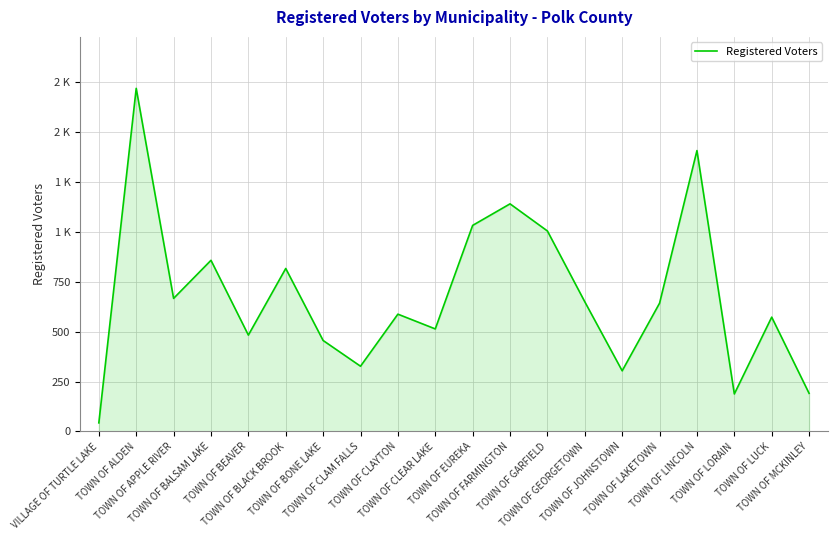

Reading left to right, extract all data points from this chart.

VILLAGE OF TURTLE LAKE=43	TOWN OF ALDEN=1720	TOWN OF APPLE RIVER=667	TOWN OF BALSAM LAKE=858	TOWN OF BEAVER=483	TOWN OF BLACK BROOK=817	TOWN OF BONE LAKE=456	TOWN OF CLAM FALLS=327	TOWN OF CLAYTON=588	TOWN OF CLEAR LAKE=514	TOWN OF EUREKA=1033	TOWN OF FARMINGTON=1141	TOWN OF GARFIELD=1005	TOWN OF GEORGETOWN=650	TOWN OF JOHNSTOWN=304	TOWN OF LAKETOWN=643	TOWN OF LINCOLN=1408	TOWN OF LORAIN=188	TOWN OF LUCK=573	TOWN OF MCKINLEY=191